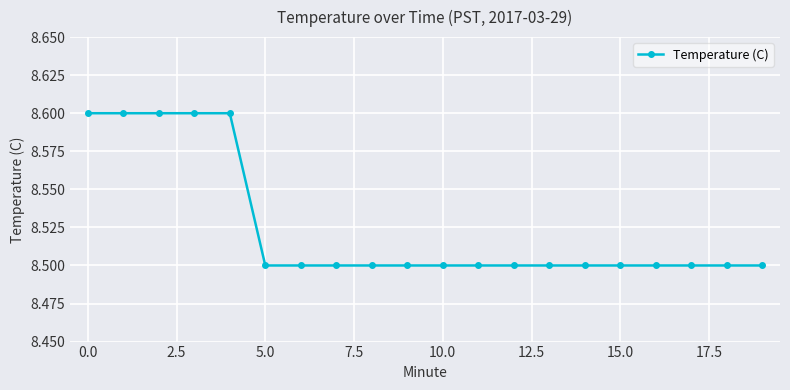

How many values are between 8 and 9?

20